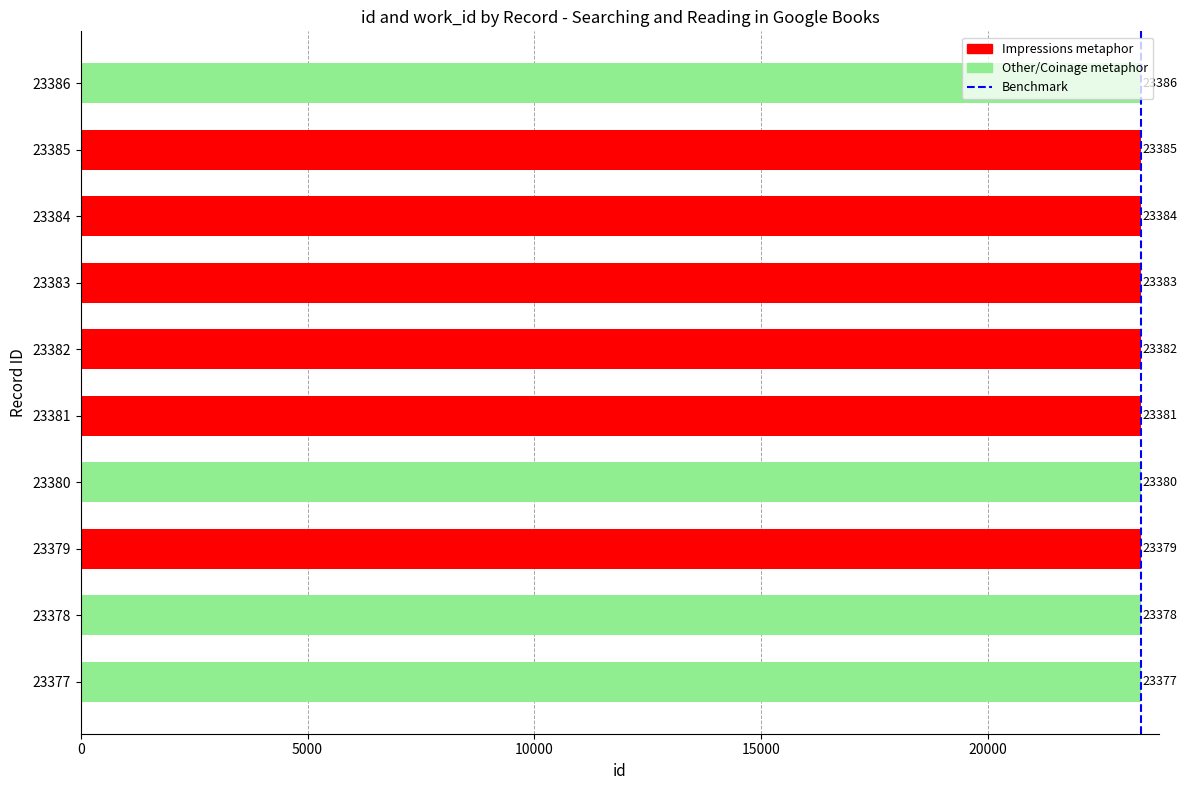

Approximately how many times larger is the value at 23378 compared to 23379?

1.0